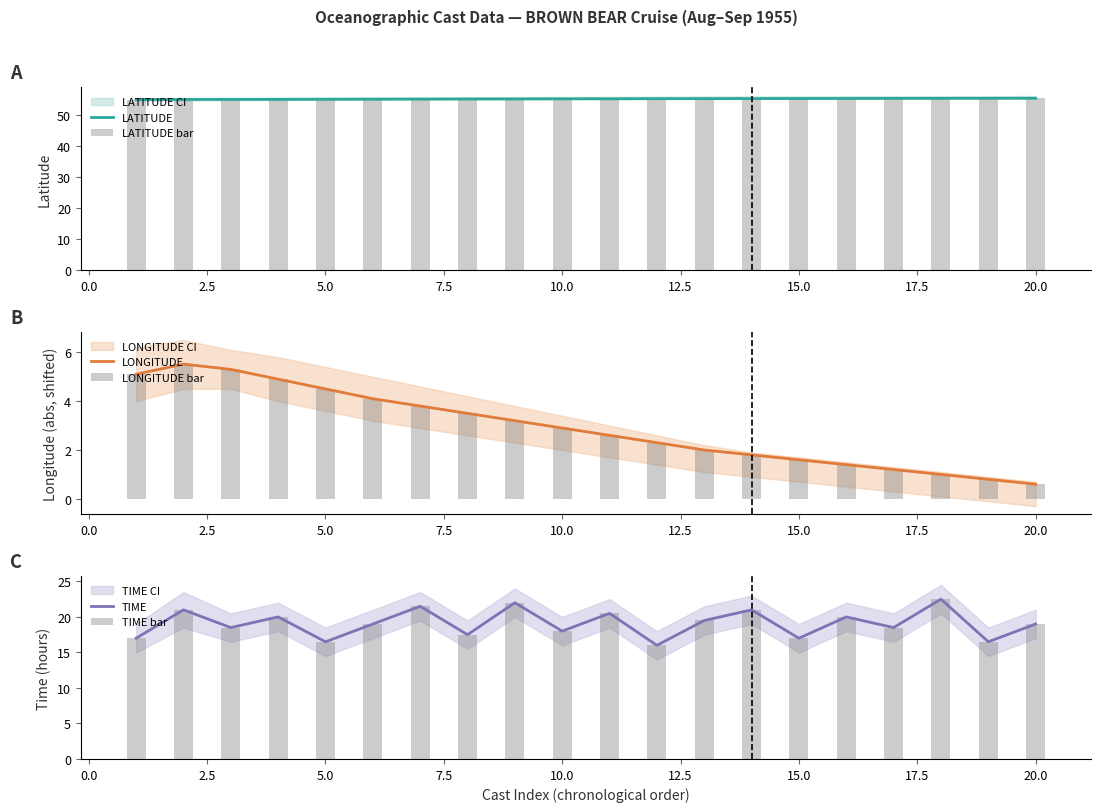

What is the value of the LATITUDE bar at the 8th from the left?

55.1